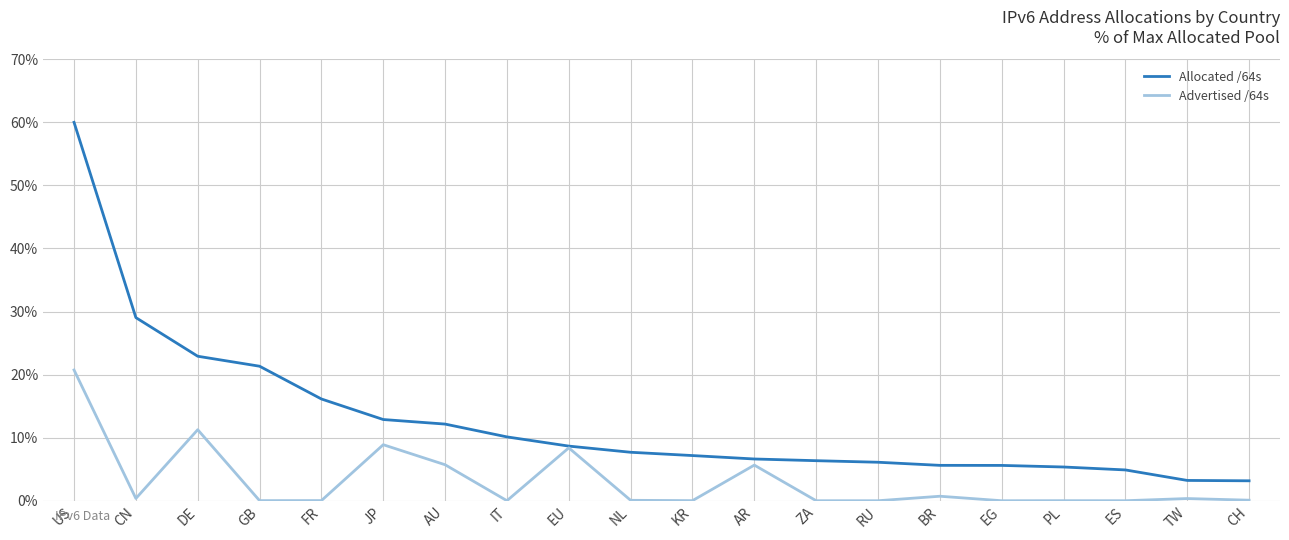

List the series in order of their peak value, highest first.

Allocated /64s, Advertised /64s